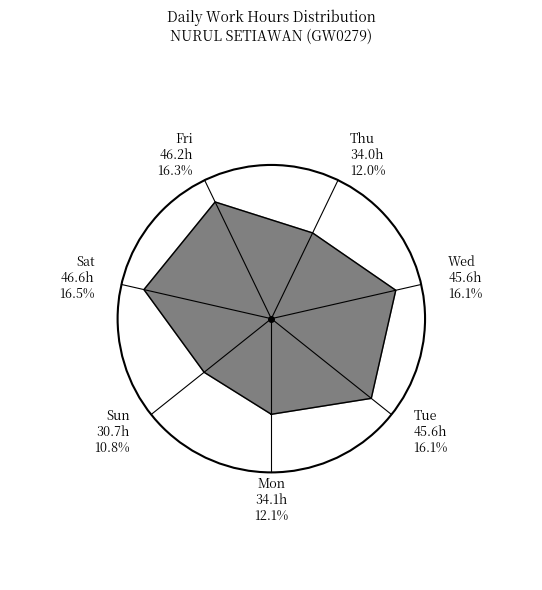

Does 27-Sat represent more than half of the total?

No